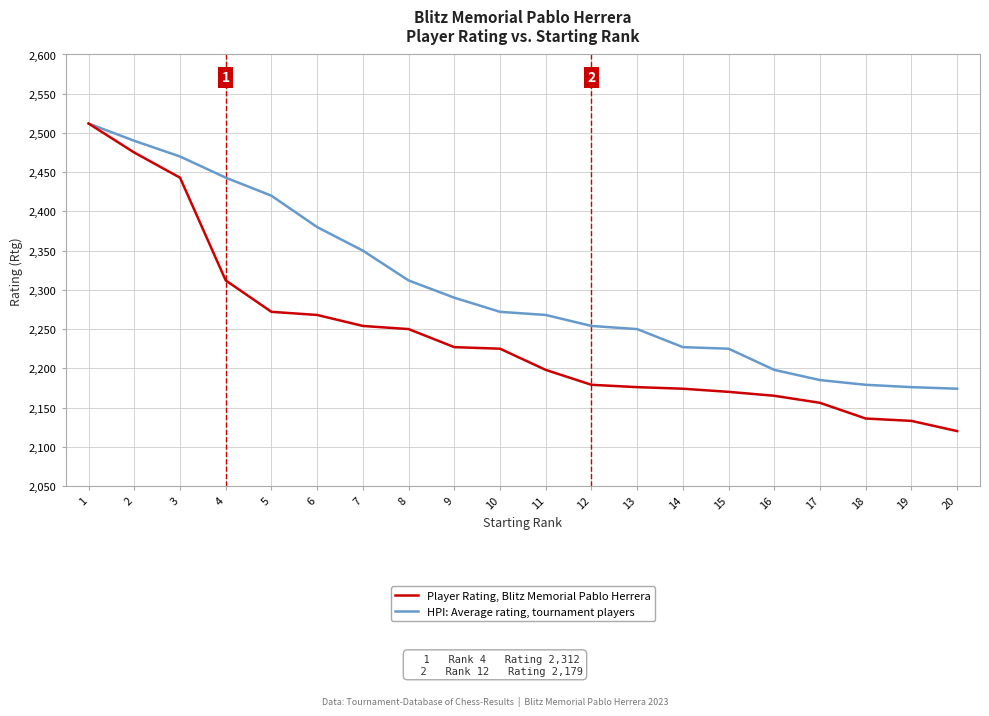

What is the total value across all series at 13?

4426